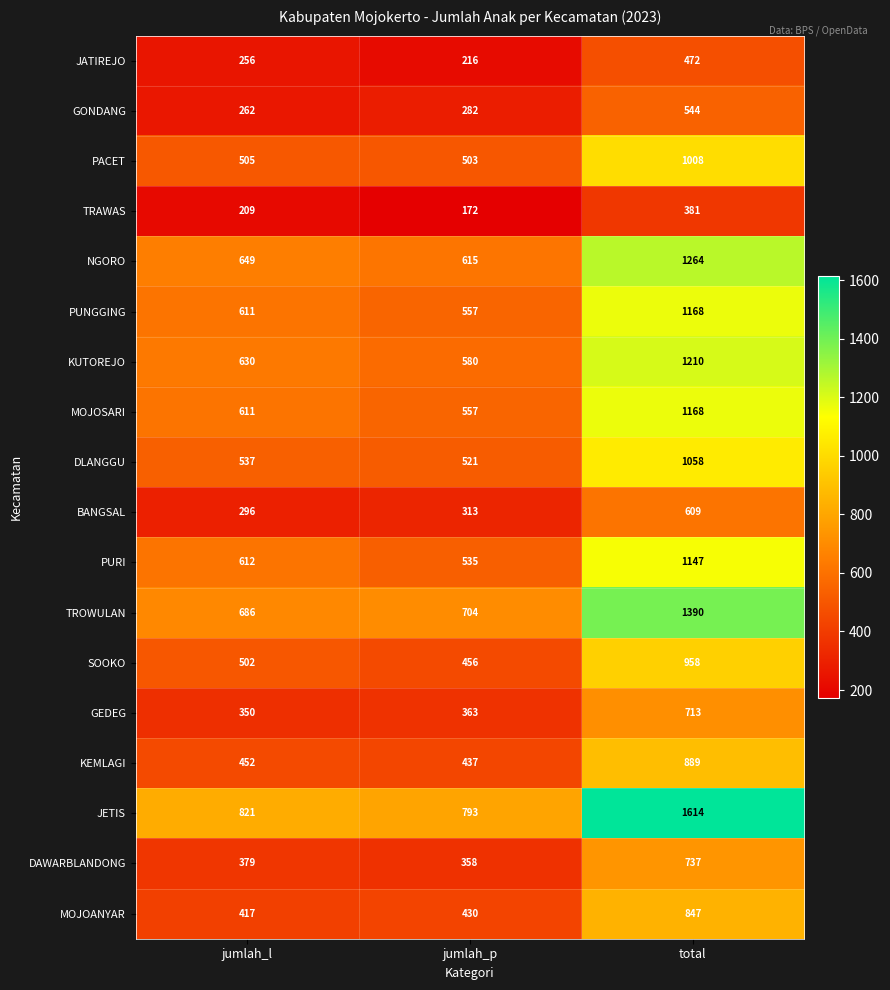

At which category is the sum across all series the highest?

total